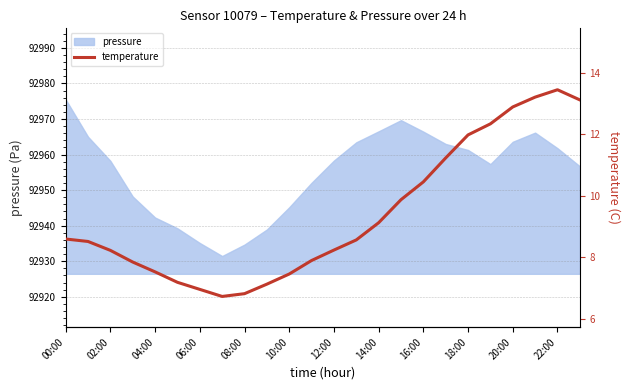

How many points are higher than both their immediate neighbors (excluding endpoints)?

1